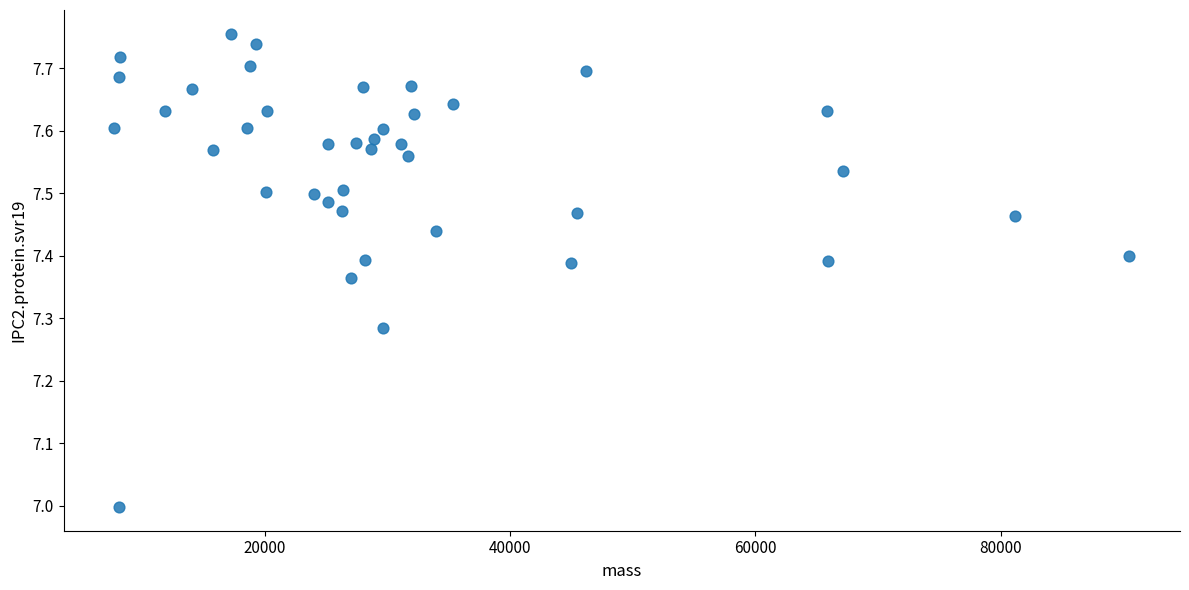

What is the range of X values (max minus min)?

82794.5